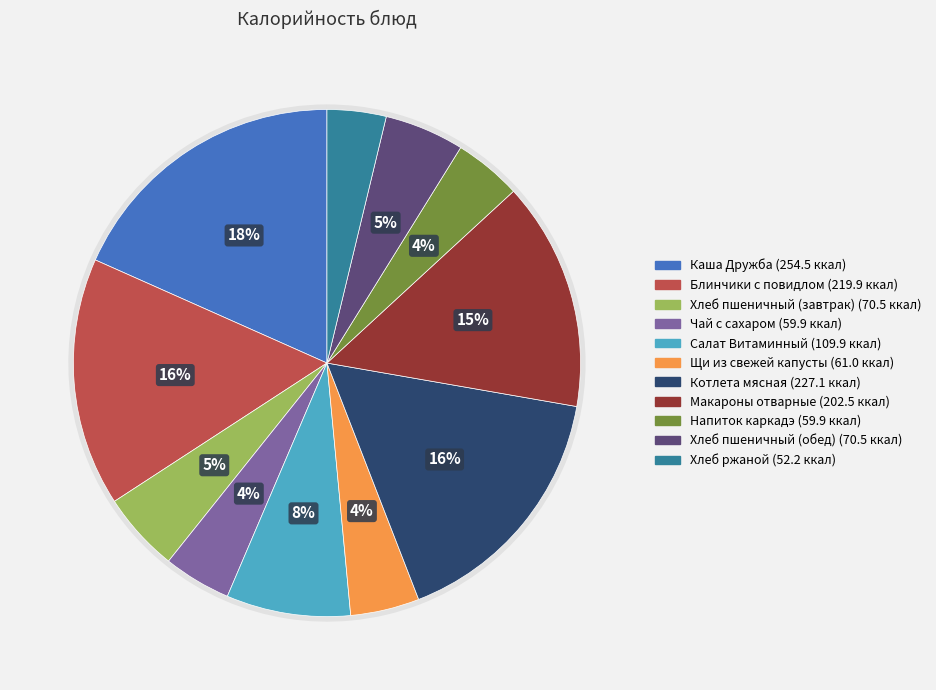

To the nearest percent, what portion does Салат Витаминный represent?

8%